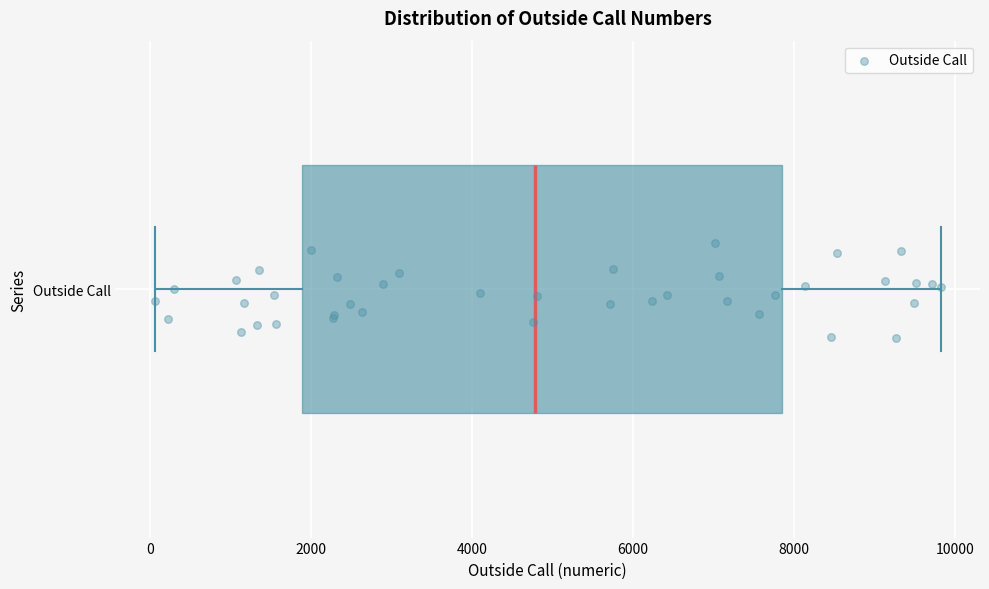

Read this box plot against the x-axis: the position of the median line, the range covered by the box, and the ends of both whiskers. The values are not printed on the chart, so give them approximately, as read against the axis.

median 4800, box 1800 to 7800, whiskers 0 to 9800